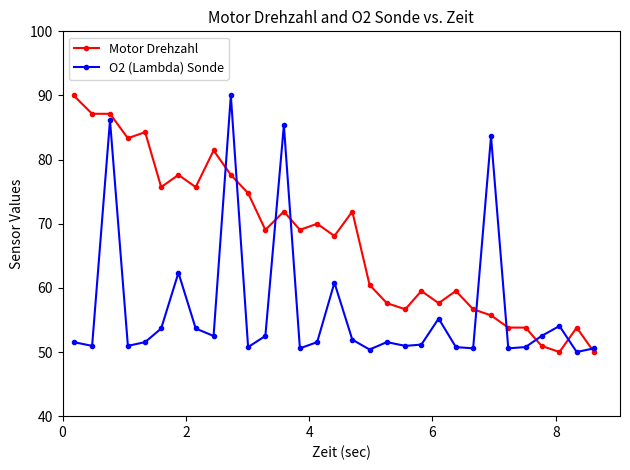

True or false: O2 (Lambda) Sonde has more than 2 interior local peaks.

True